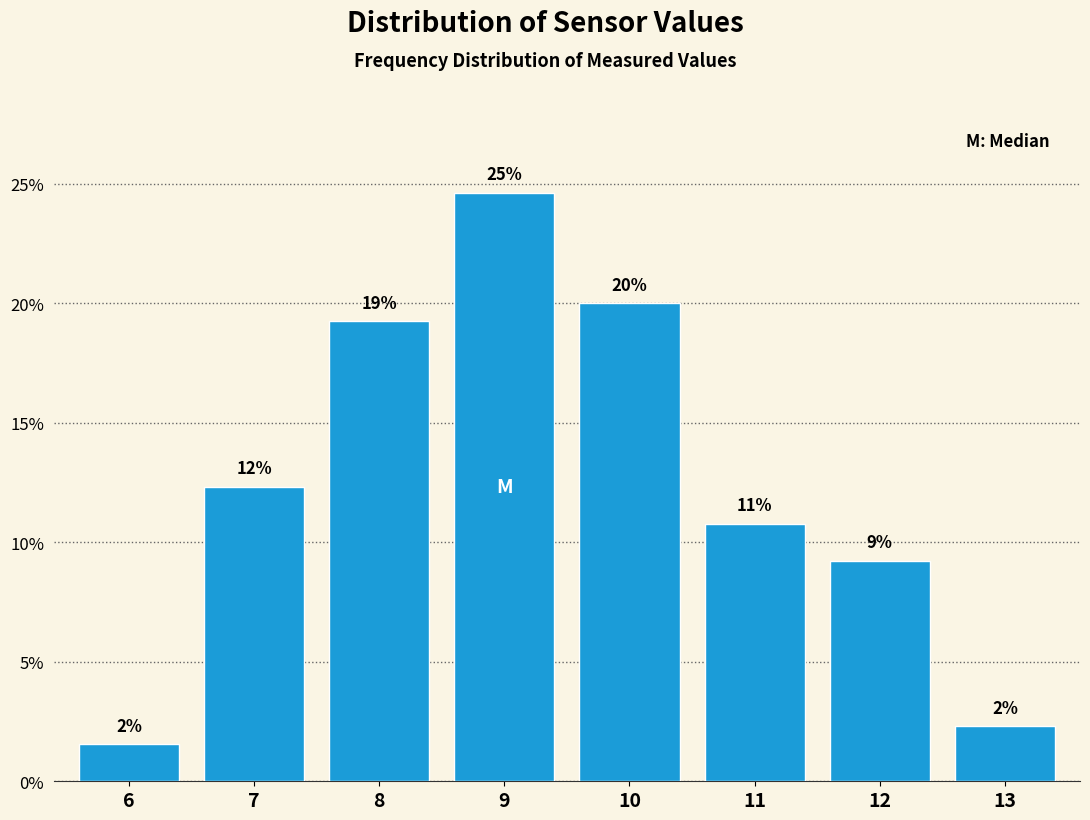

How many bars are there in total?

8